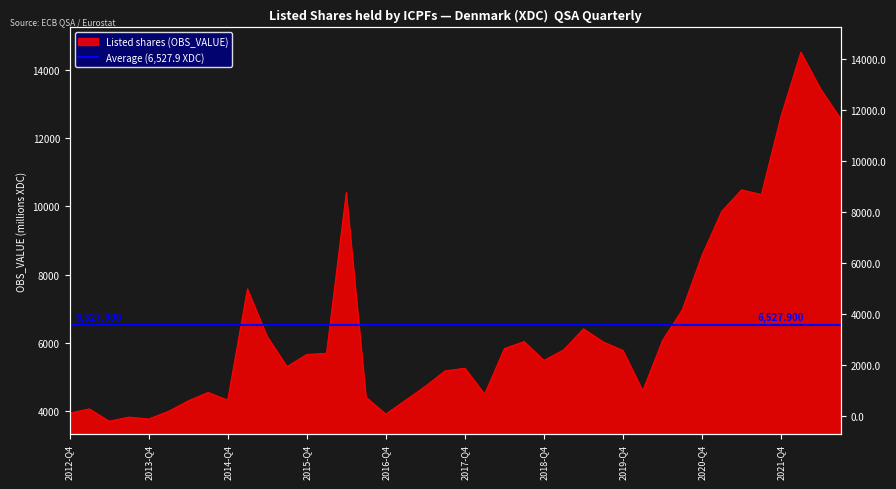

What is the ratio of the value at 2019-Q1 to the value at 2012-Q4?

1.5